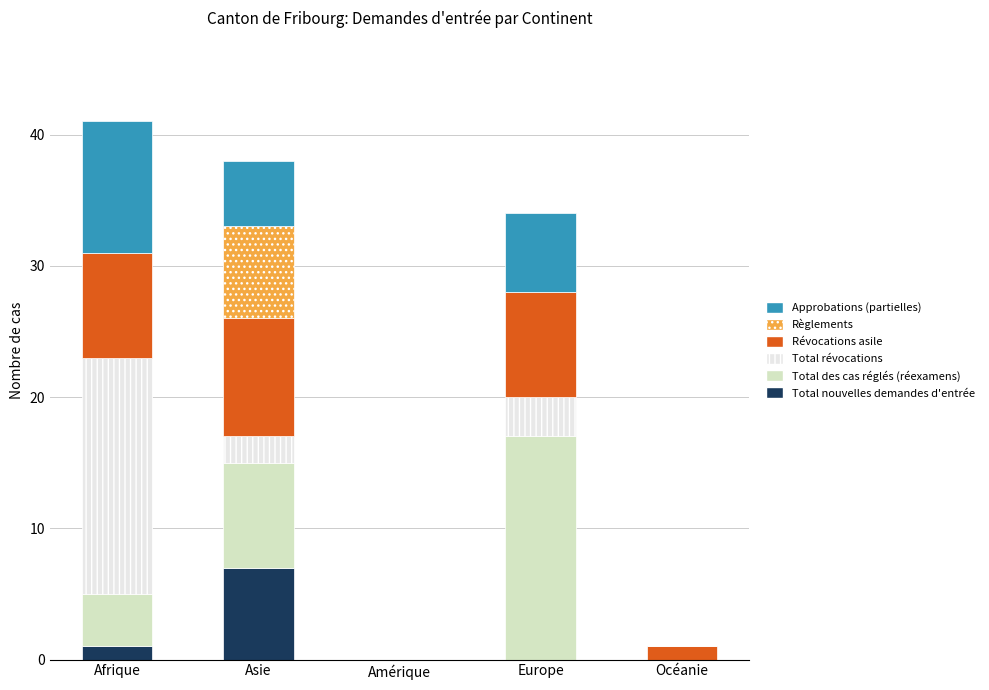

What is the sum of all Total nouvelles demandes d'entrée values?

8